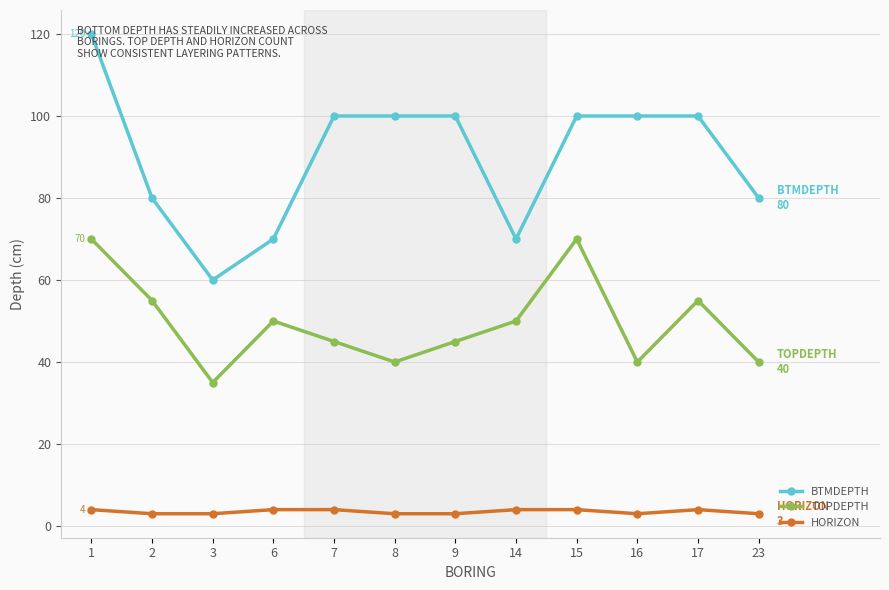

Reading left to right, what are all the values shown in this chart?

BTMDEPTH: 120	80	60	70	100	100	100	70	100	100	100	80
TOPDEPTH: 70	55	35	50	45	40	45	50	70	40	55	40
HORIZON: 4	3	3	4	4	3	3	4	4	3	4	3